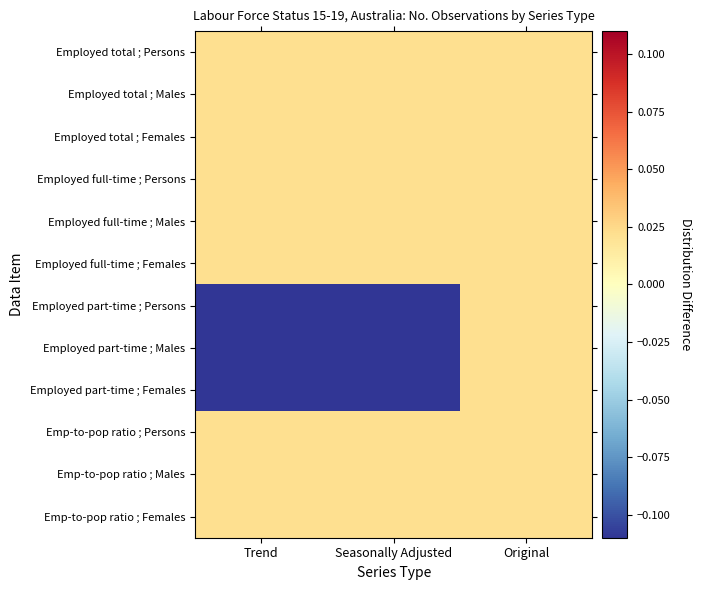

At how many categories does at least one series exceed 0?

3